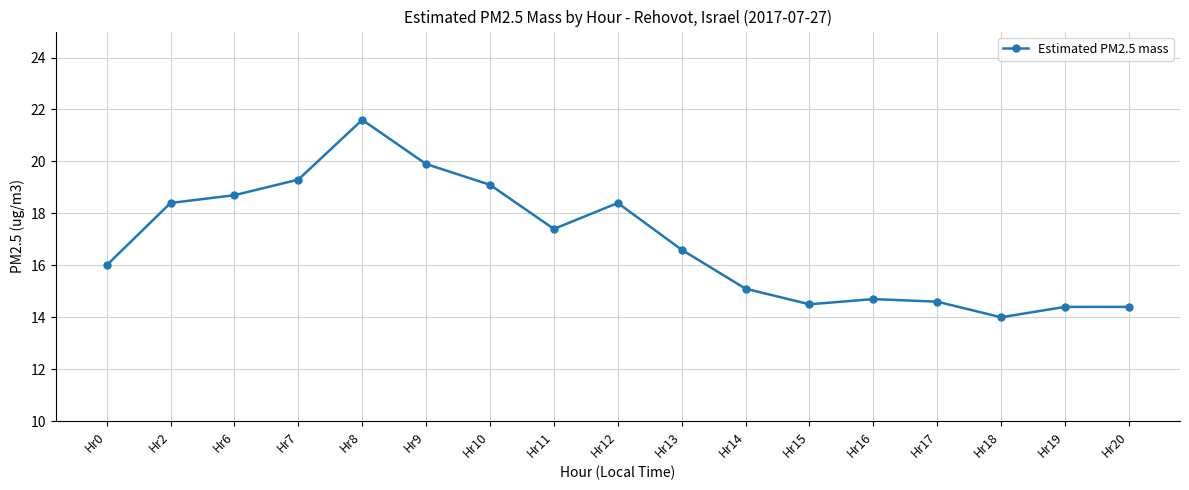

What is the value of the 15th point from the left?

14.0